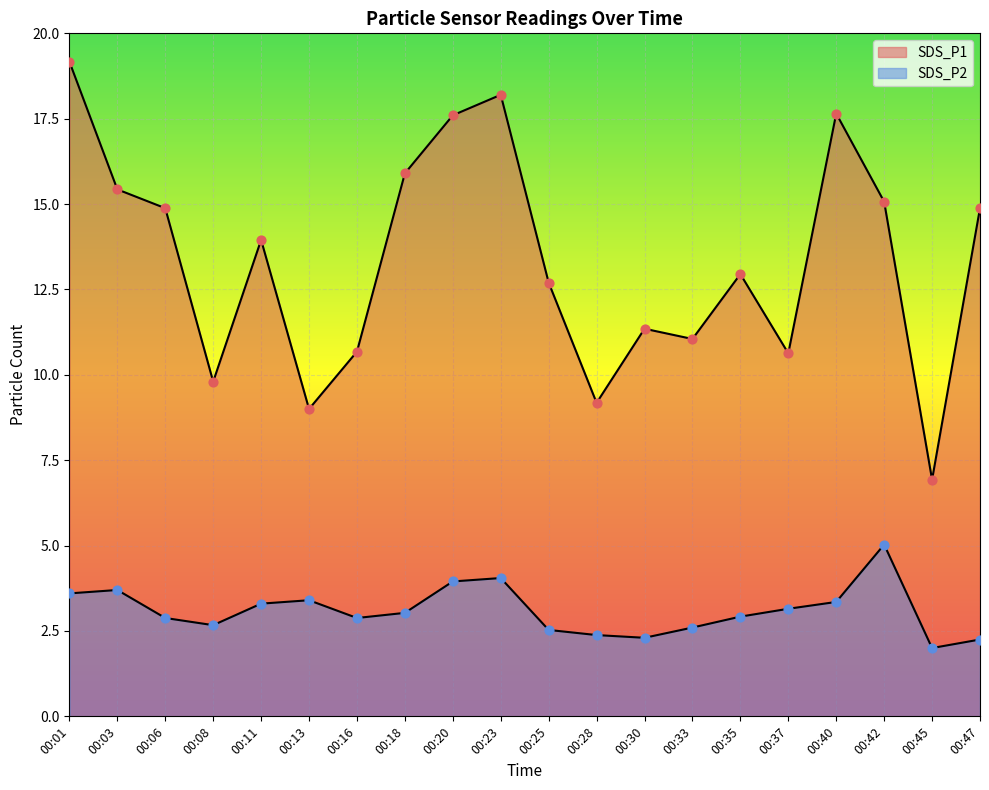

At how many categories does at least one series exceed 6?

20